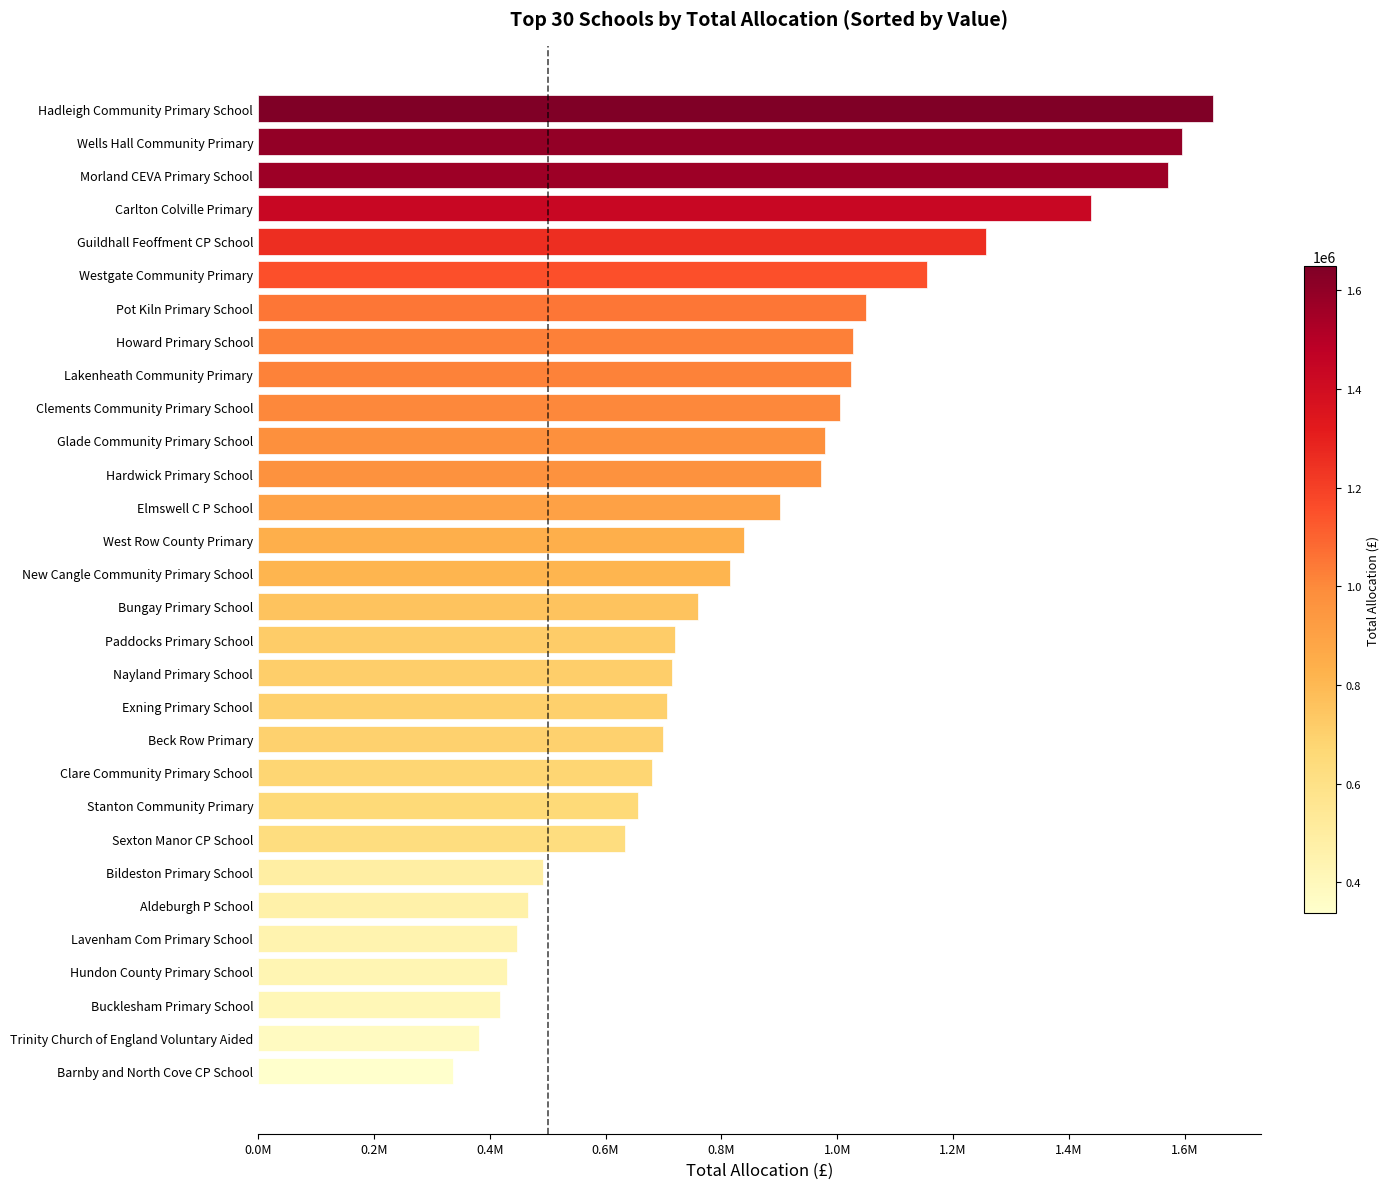

What is the average value?

860421.9